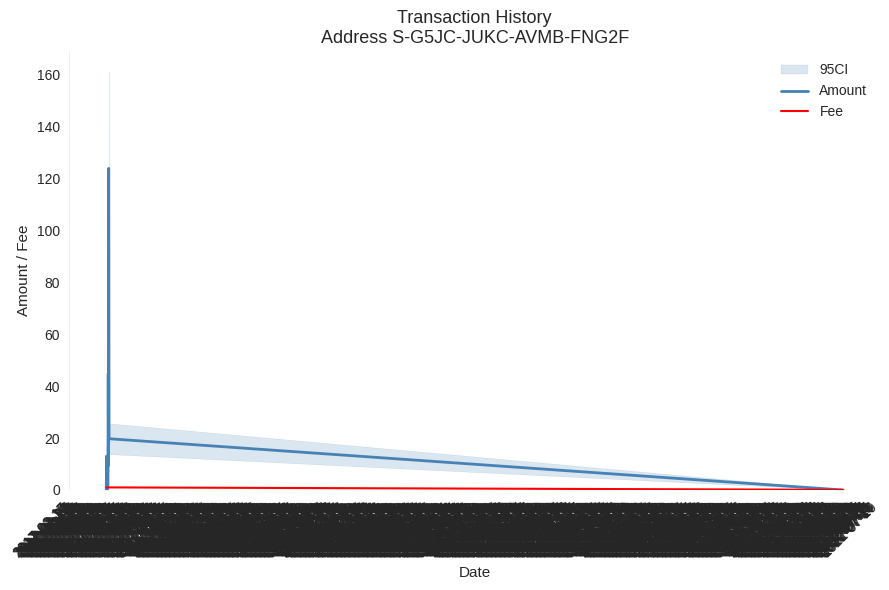

True or false: Amount has more than 1 points higher than both neighbors.

True